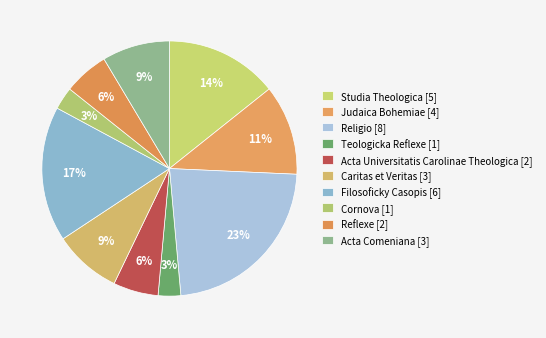

Do Acta Comeniana [3] and Judaica Bohemiae [4] together represent more than half of the pie?

No